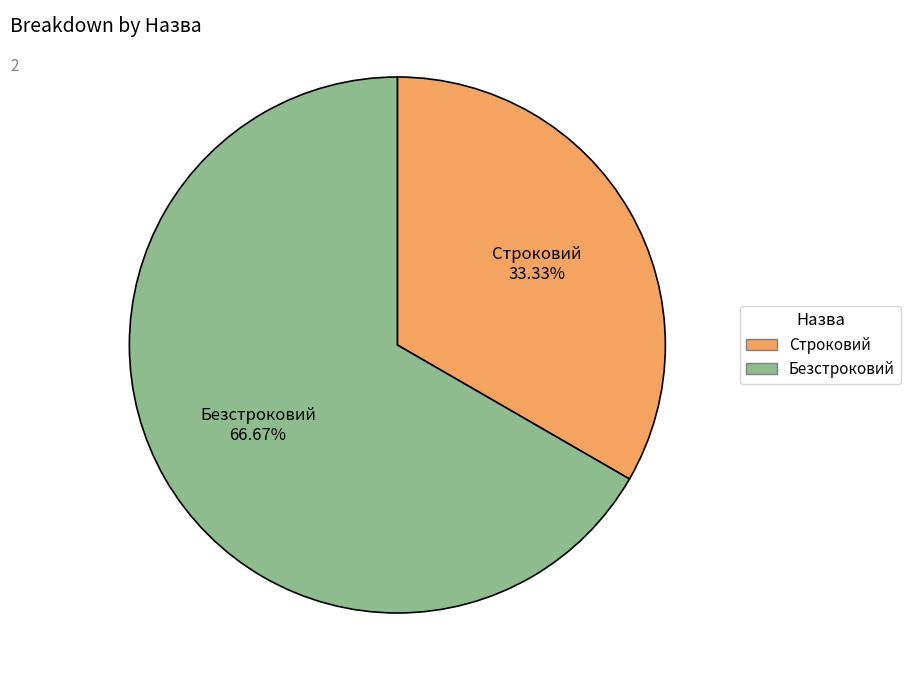

What portion of the pie excludes Безстроковий?

33.3%